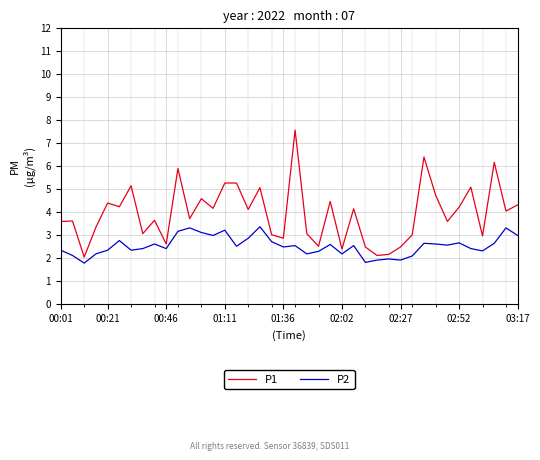

List the series in order of their overall mean, lowest first.

P2, P1